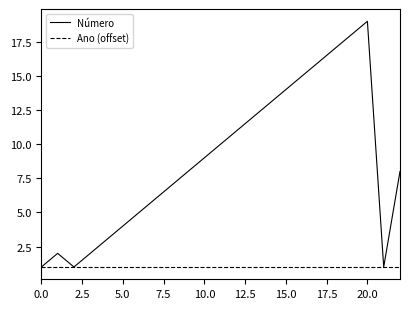

What are all the series names shown in the legend?

Número, Ano (offset)